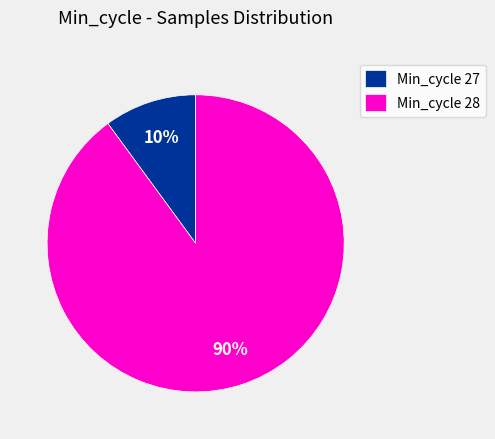

Which has a higher value, Min_cycle 28 or Min_cycle 27?

Min_cycle 28